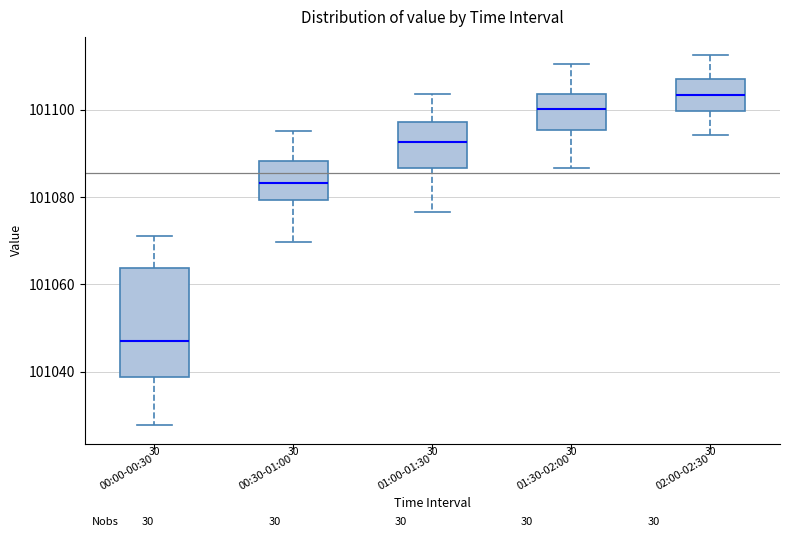

Reading left to right, read every box against the y-axis: the position of its median line, the range the box covers, and the ends of its whiskers. The values are not printed on the chart, so give them approximately, as read against the axis.

00:00-00:30: median 101048, box 101038 to 101064, whiskers 101028 to 101072
00:30-01:00: median 101084, box 101080 to 101088, whiskers 101070 to 101096
01:00-01:30: median 101092, box 101086 to 101098, whiskers 101076 to 101104
01:30-02:00: median 101100, box 101096 to 101104, whiskers 101086 to 101110
02:00-02:30: median 101104, box 101100 to 101108, whiskers 101094 to 101112